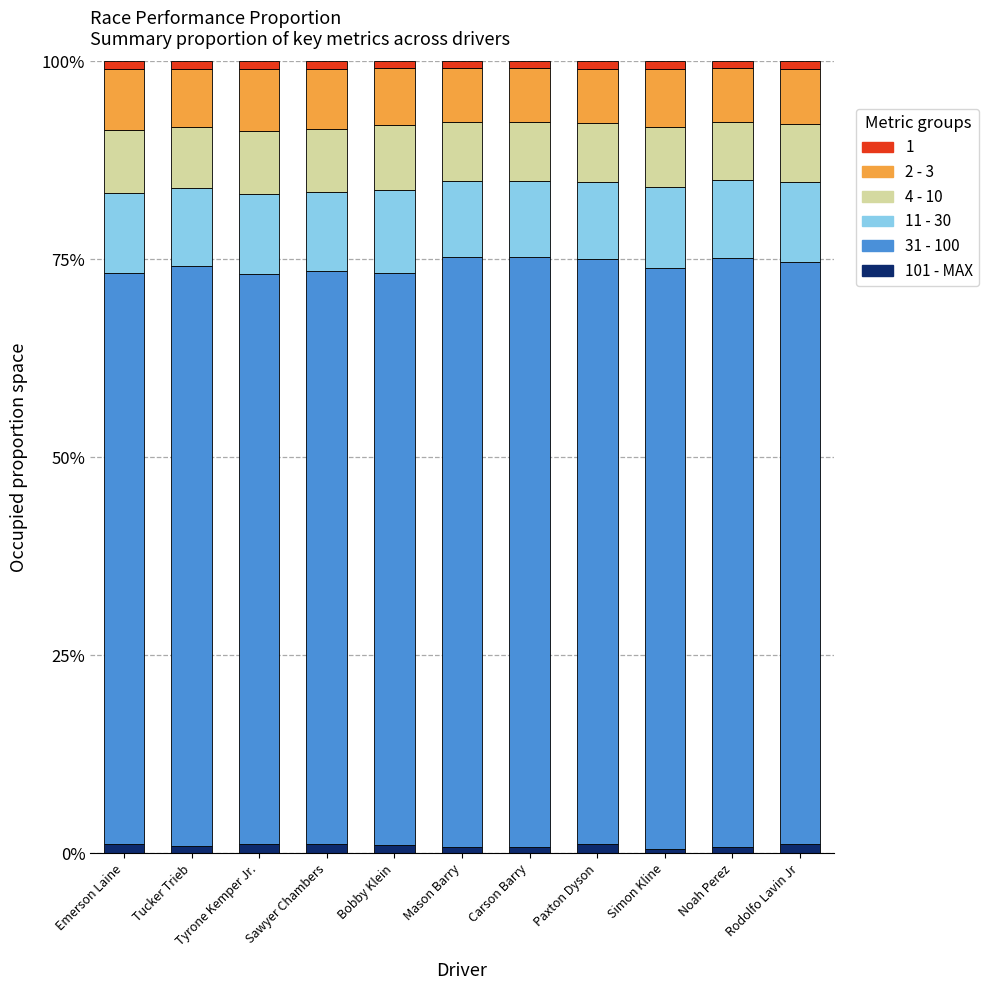

The 4 - 10 series shows 0.1 at Mason Barry. True or false?

False